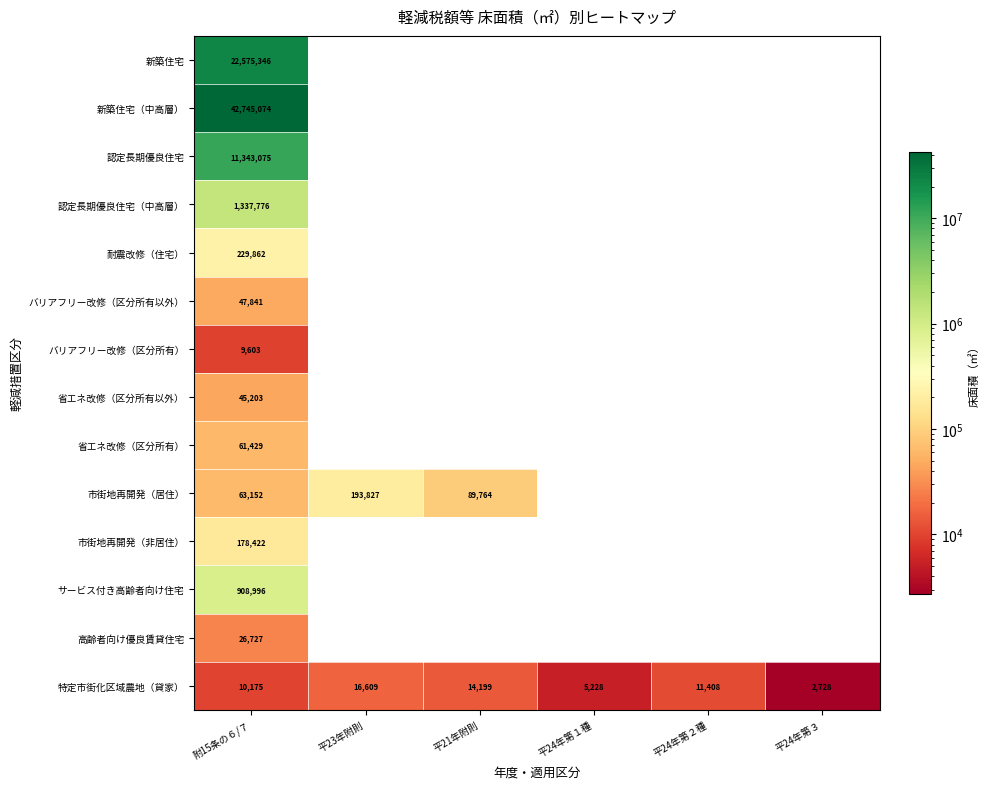

At which category is the sum across all series the highest?

附15条の６/７